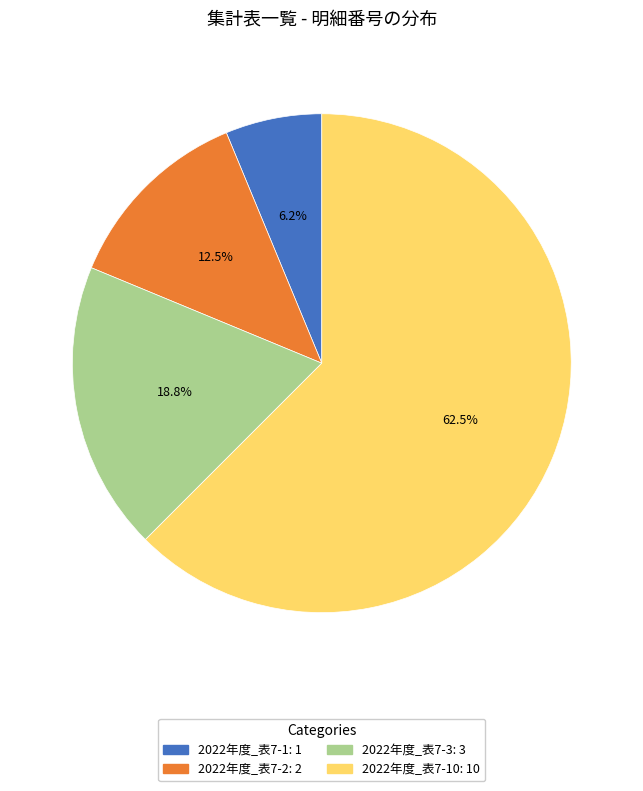

To the nearest percent, what is the difference between the largest and smallest slice percentages?

56%